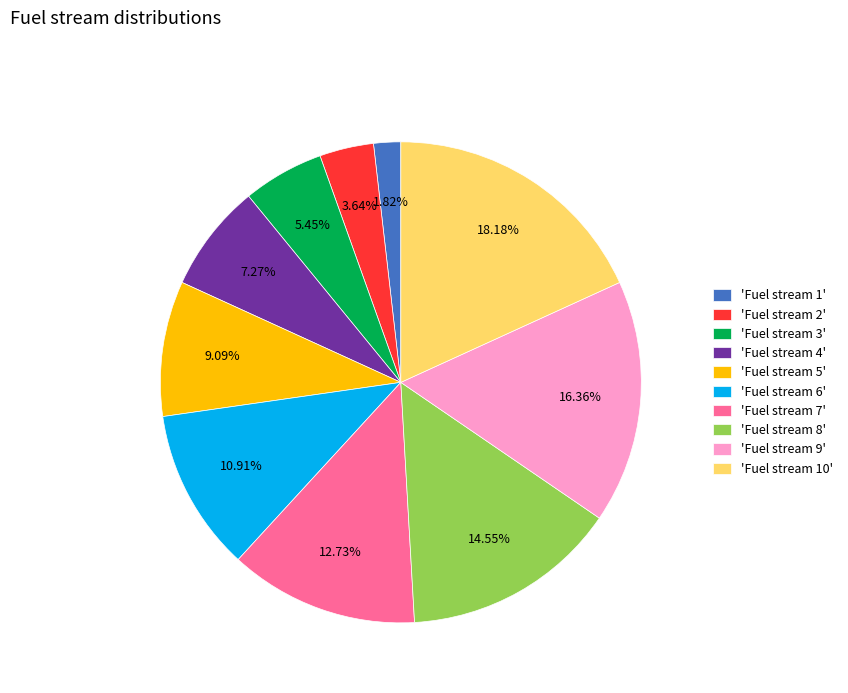

Which slice is the smallest?

'Fuel stream 1'